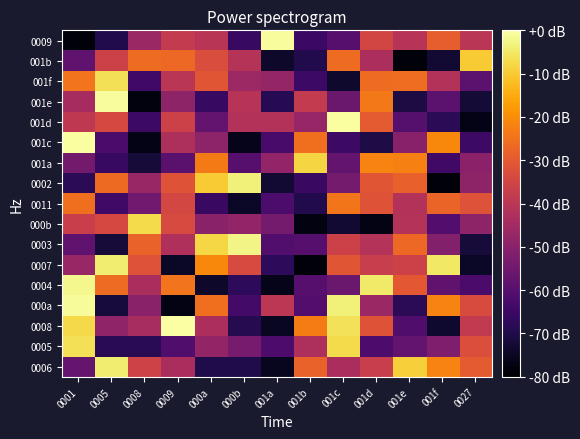

What is the total value across all series at 001c?

-672.5